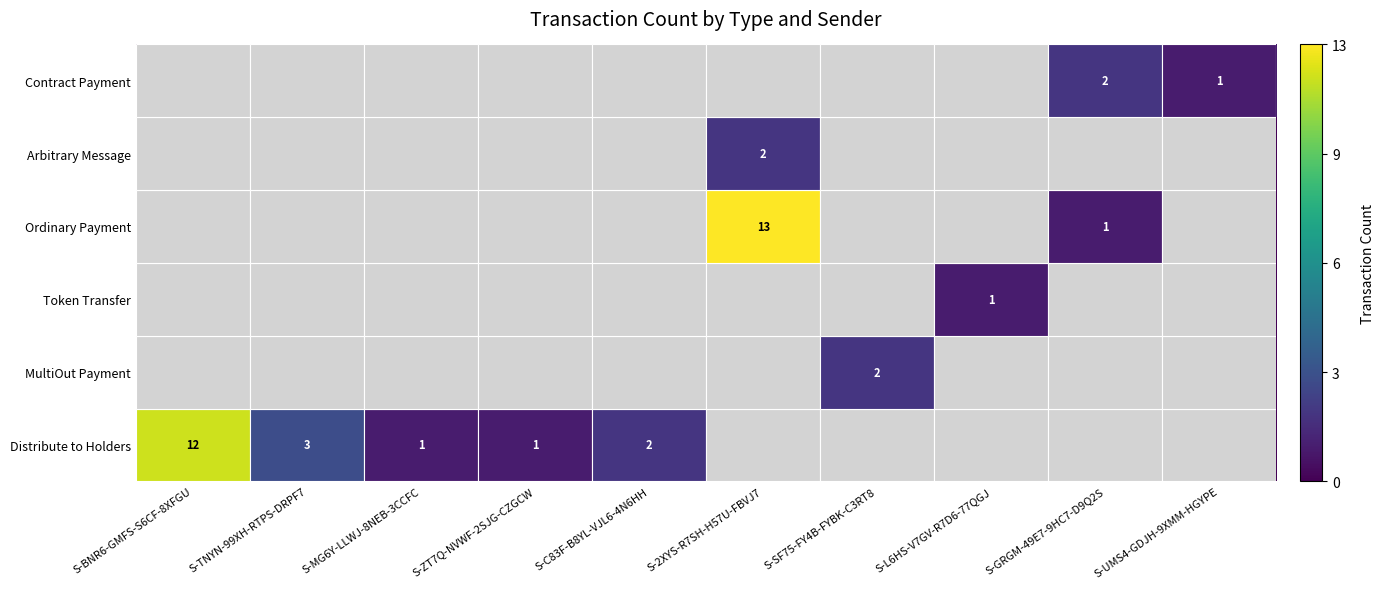

The value of Ordinary Payment at S-TNYN-99XH-RTPS-DRPF7 is 0. True or false?

True